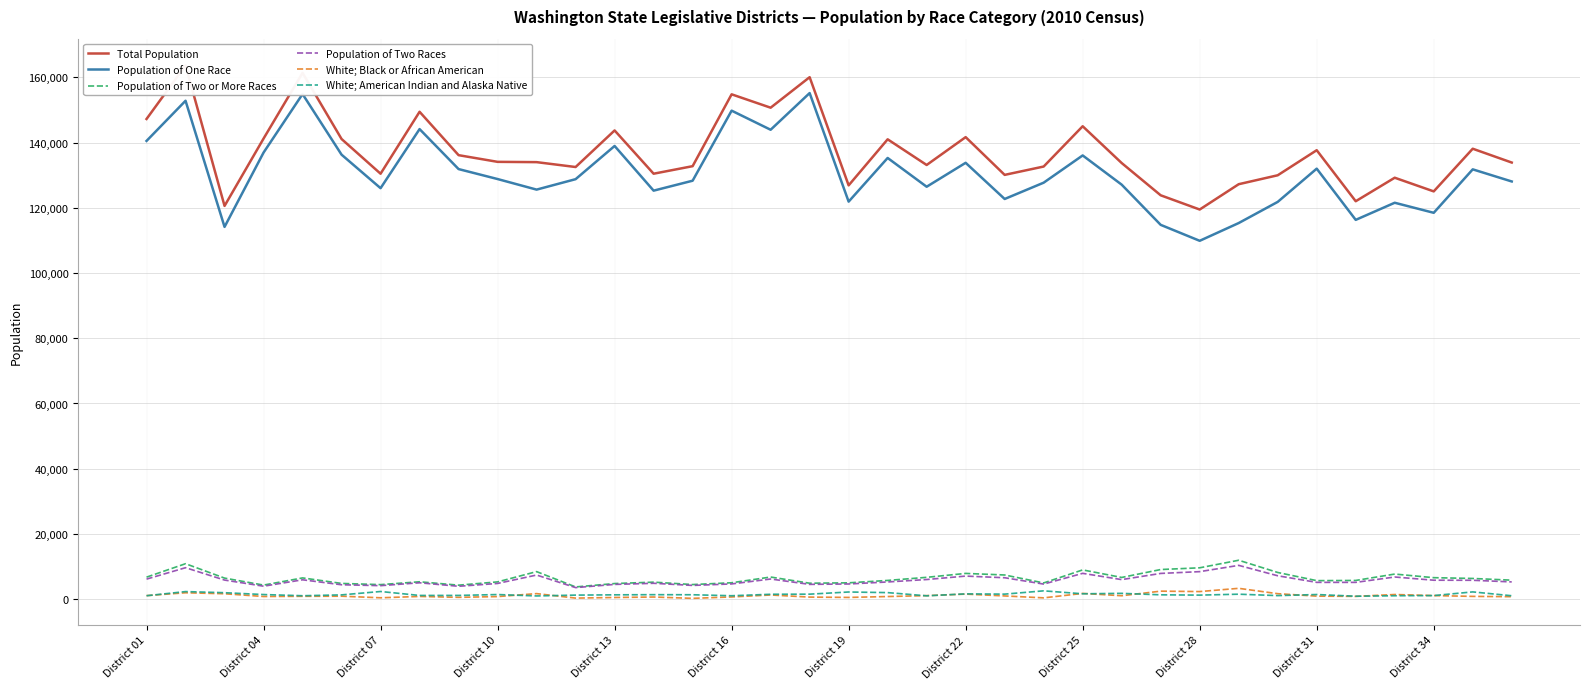

What is the smallest value displayed?

228